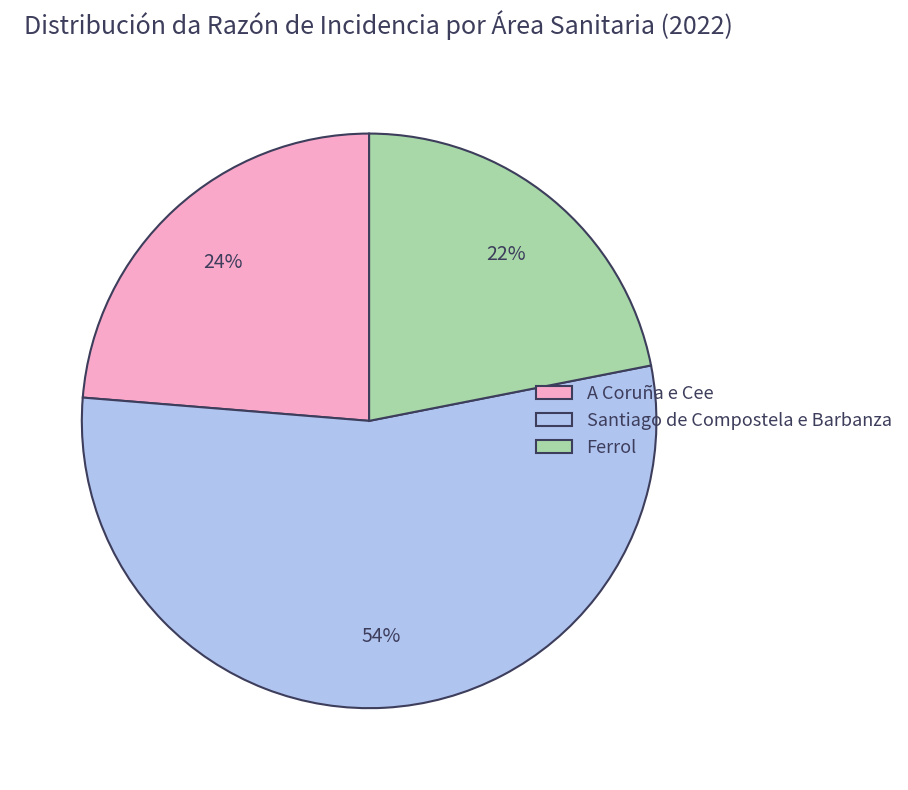

To the nearest percent, what portion does Santiago de Compostela e Barbanza represent?

54%